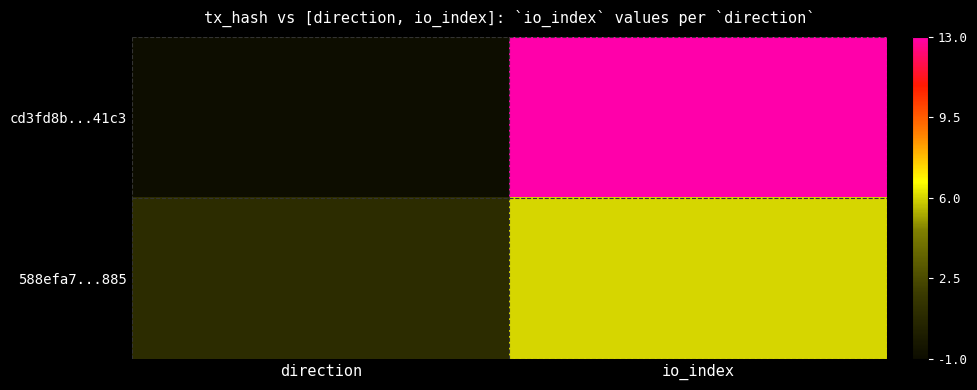

Which category has the lowest value across all series?

direction